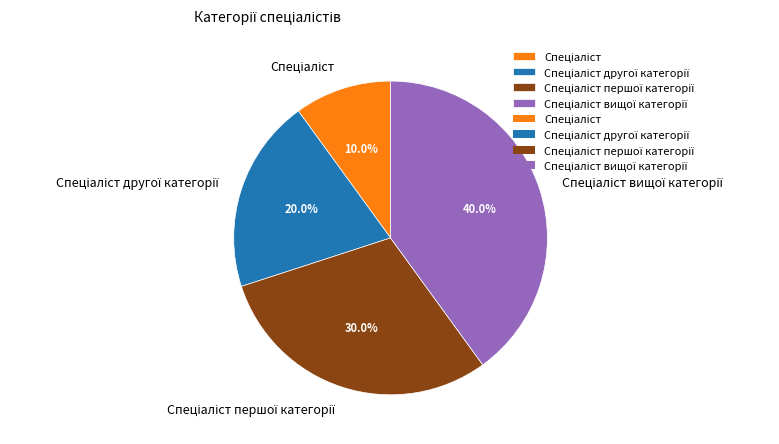

To the nearest percent, what is the average slice percentage?

25%